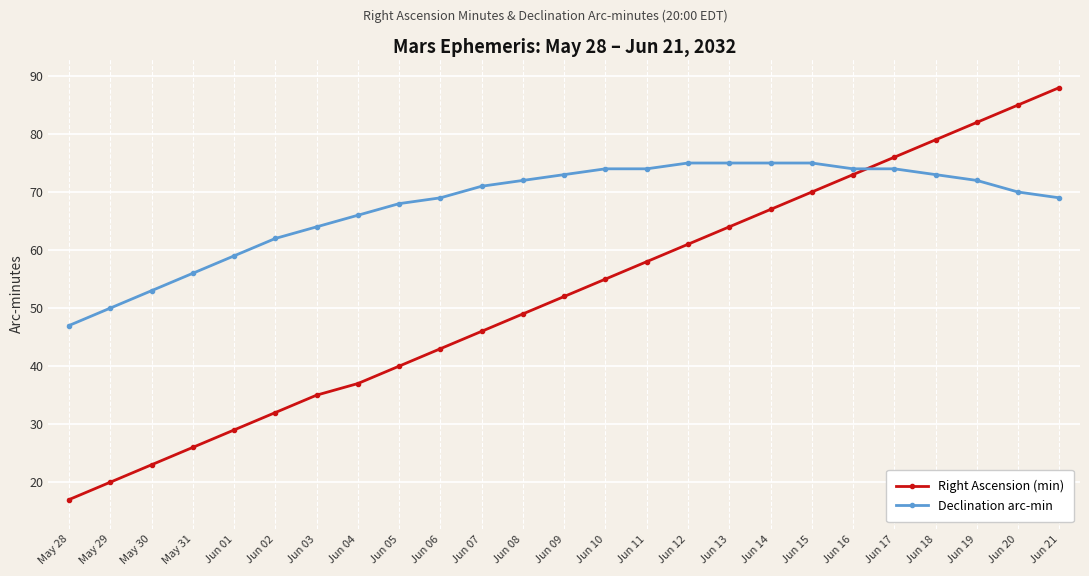

What are all the series names shown in the legend?

Right Ascension (min), Declination arc-min